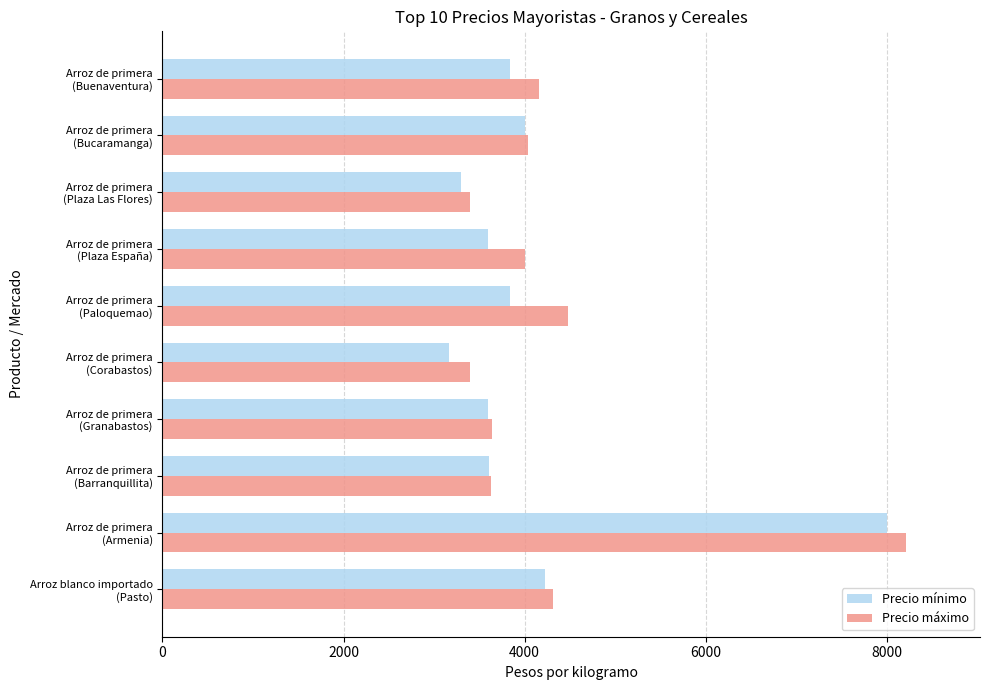

Rank the series by their average value, from lowest to highest.

Precio mínimo, Precio máximo